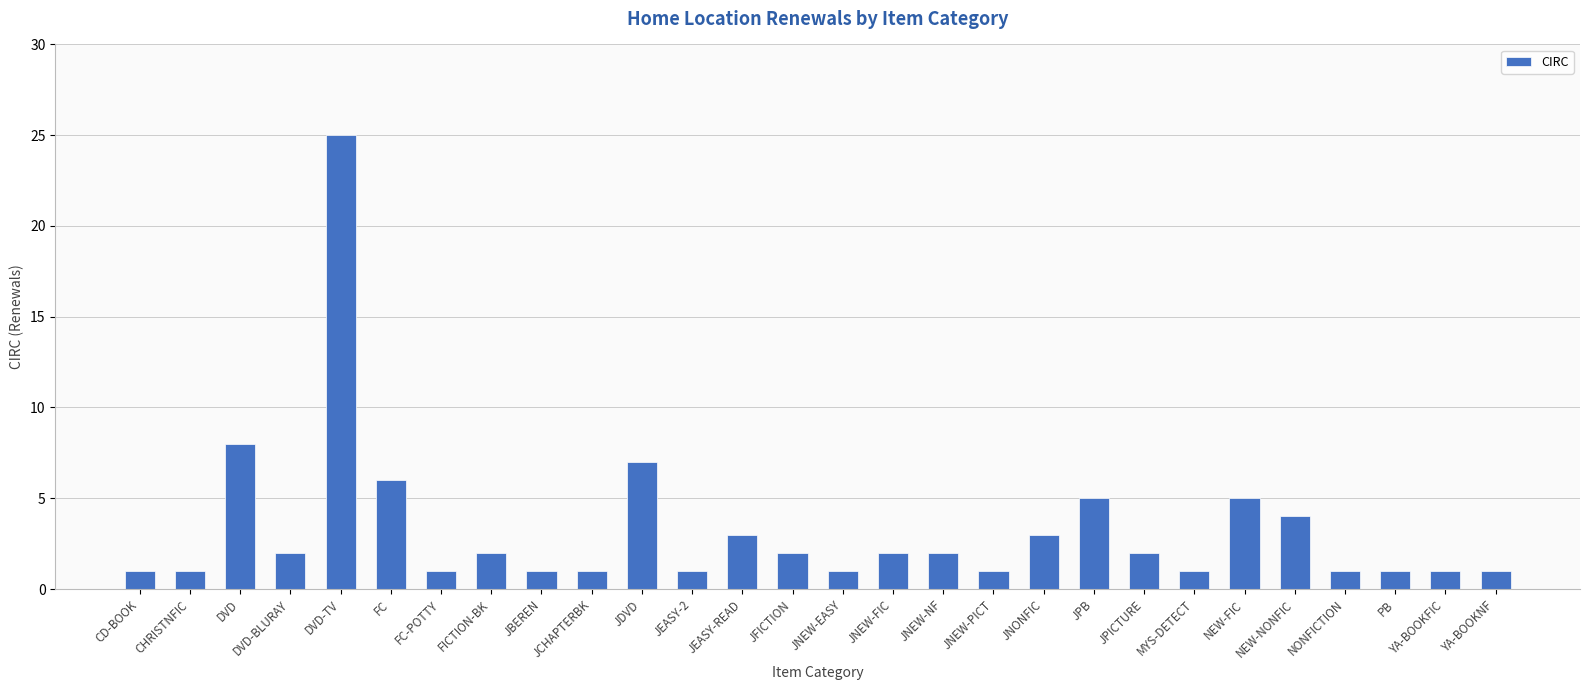

What is the label of the 14th bar from the left?

JFICTION